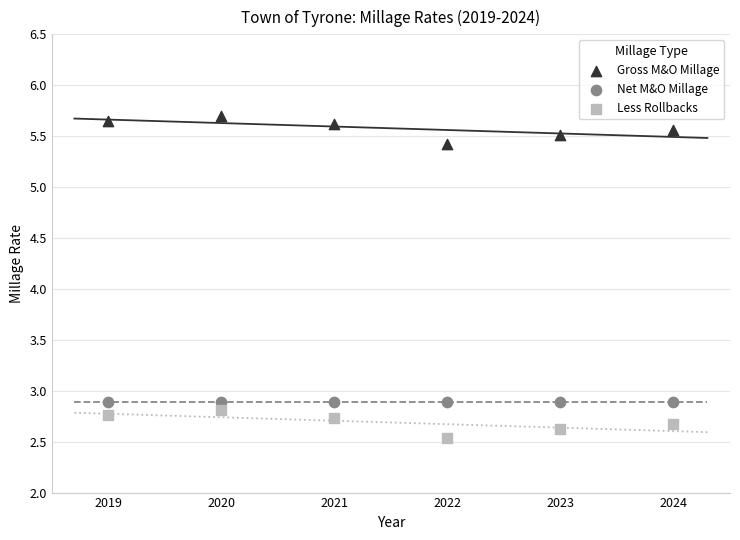

Which series contains the lowest Y value?

Less Rollbacks